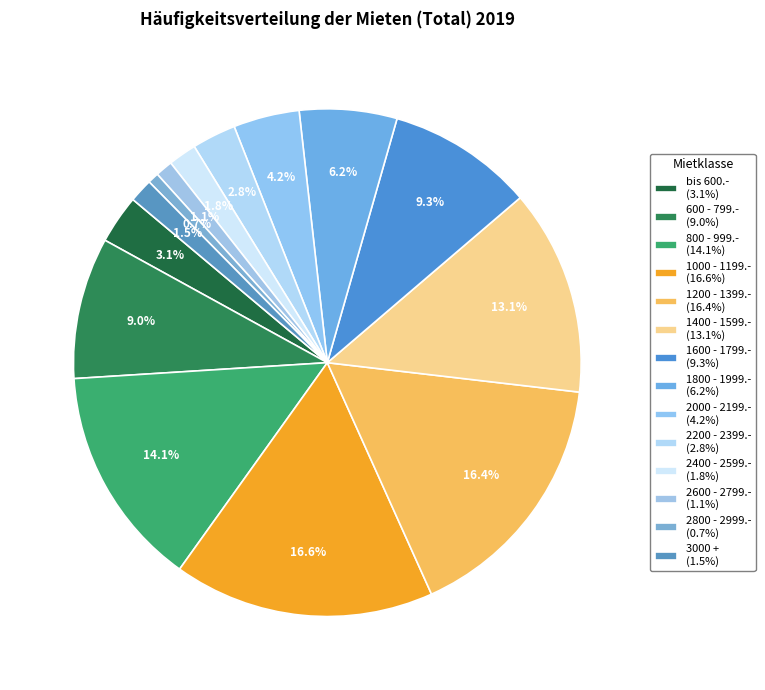

To the nearest percent, what is the combined percentage of 800 - 999.- and 1800 - 1999.-?

20%